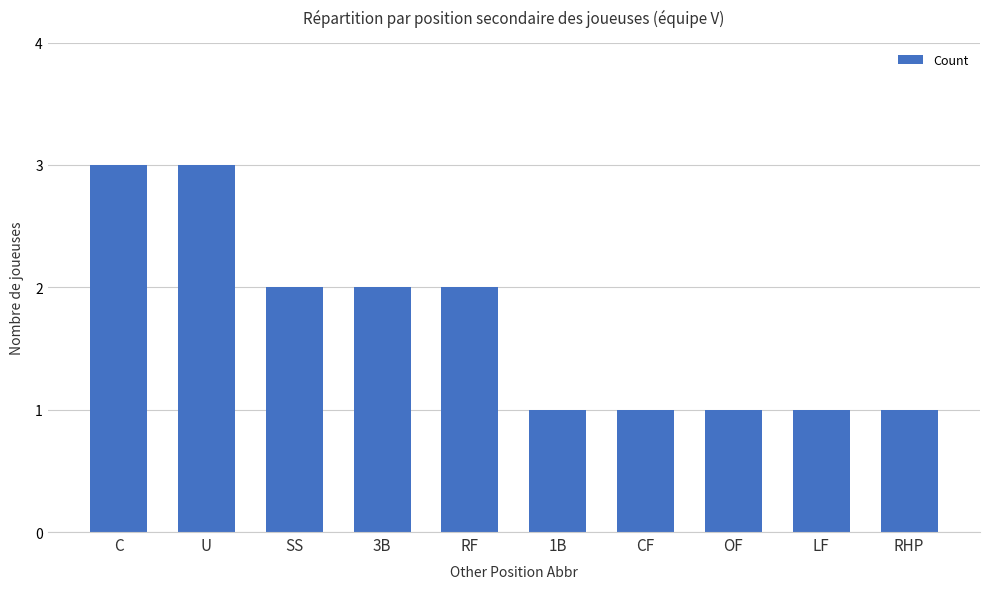

What is the change in value from C to 1B?

-2